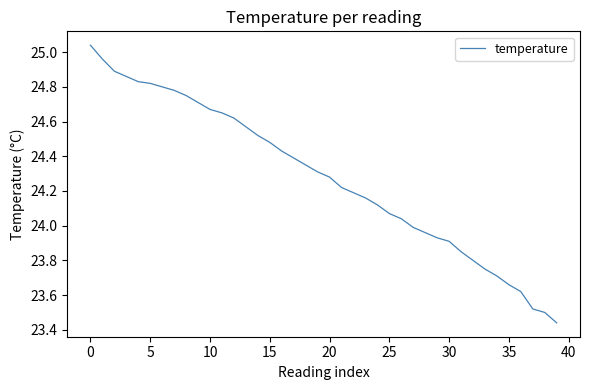

What is the difference between the maximum and minimum values?

1.6